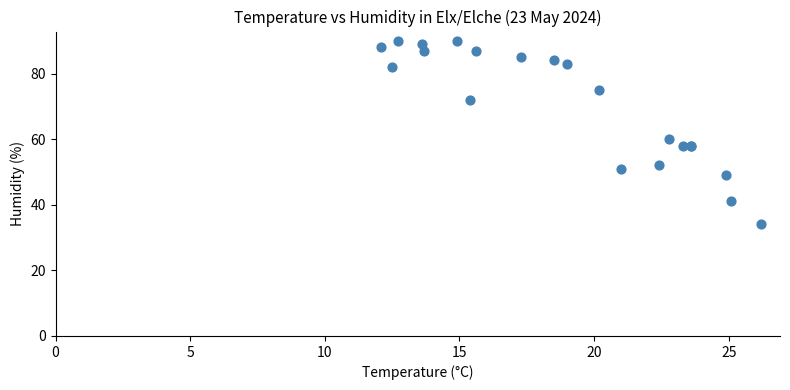

What Y value in the scatter plot is closest to 62?

60